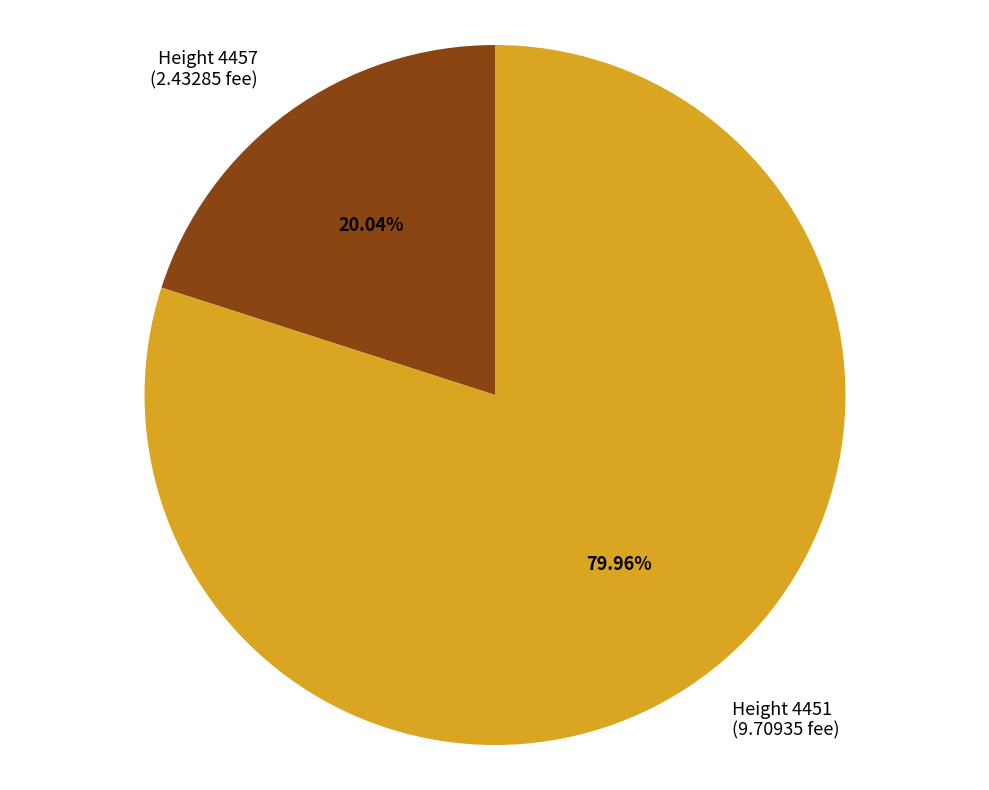

What is the majority slice?

Height 4451 (9.70935 fee)